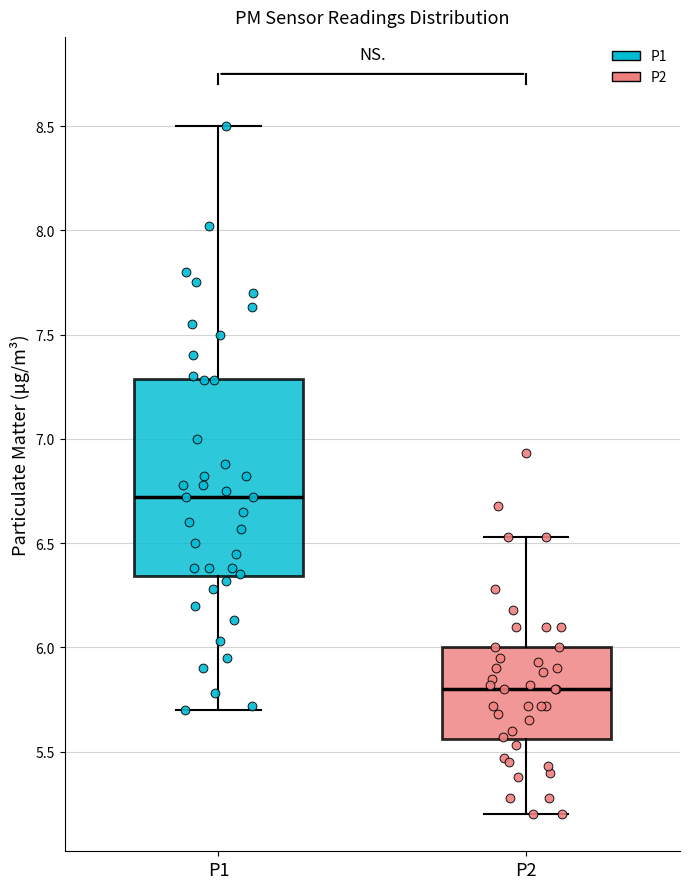

Reading left to right, transcribe this box plot: for each box, give where its median line is, the range the box spans, and where its two whiskers end, as read against the y-axis. The values are not printed on the chart, so give them approximately, as read against the axis.

P1: median 6.70, box 6.35 to 7.30, whiskers 5.70 to 8.50
P2: median 5.80, box 5.55 to 6.00, whiskers 5.20 to 6.55